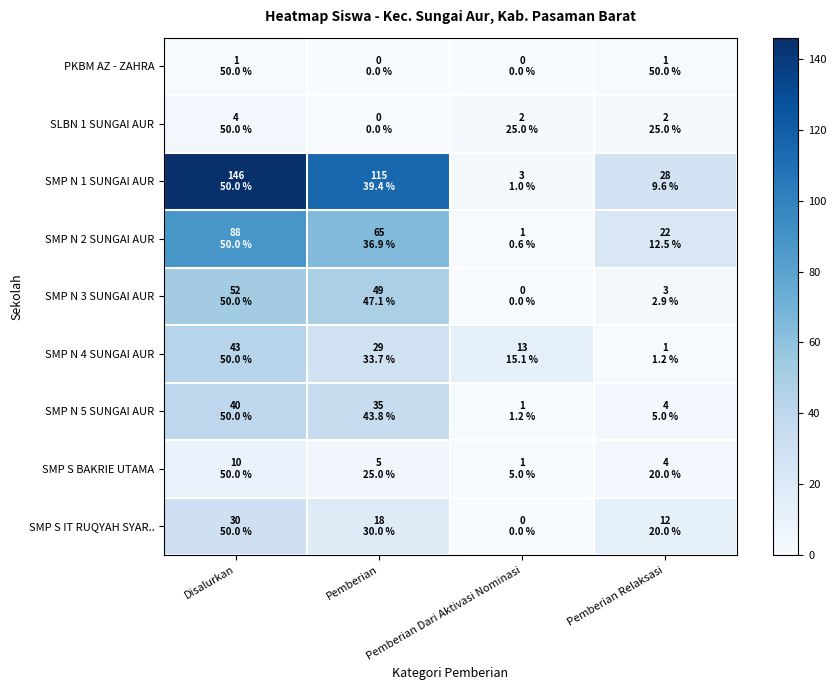

List the series in order of their peak value, lowest first.

PKBM AZ - ZAHRA, SLBN 1 SUNGAI AUR, SMP S BAKRIE UTAMA, SMP S IT RUQYAH SYAR.., SMP N 5 SUNGAI AUR, SMP N 4 SUNGAI AUR, SMP N 3 SUNGAI AUR, SMP N 2 SUNGAI AUR, SMP N 1 SUNGAI AUR